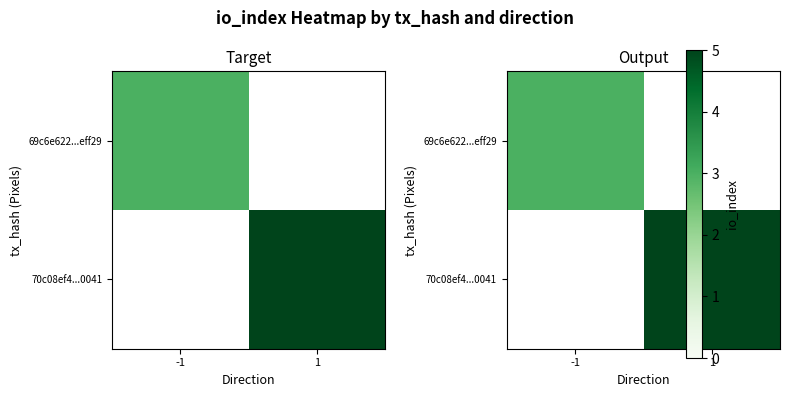

What is the difference between the highest and lowest values at 1?

5